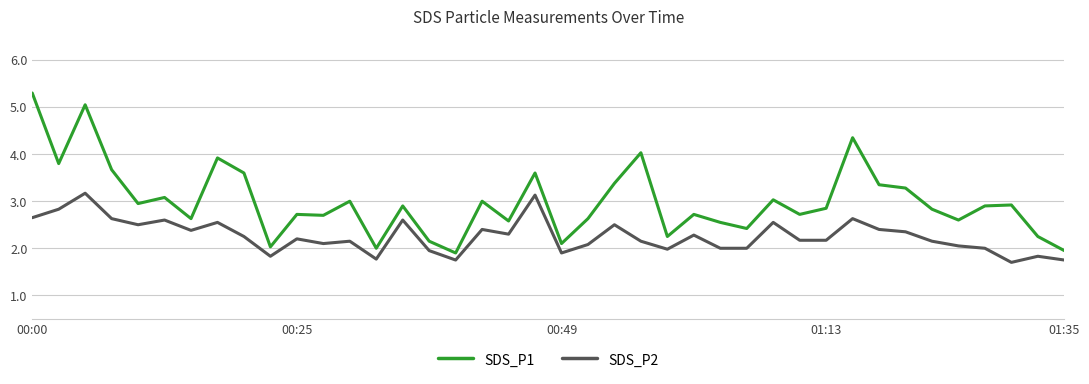

True or false: SDS_P2 and SDS_P1 intersect in this chart.

False